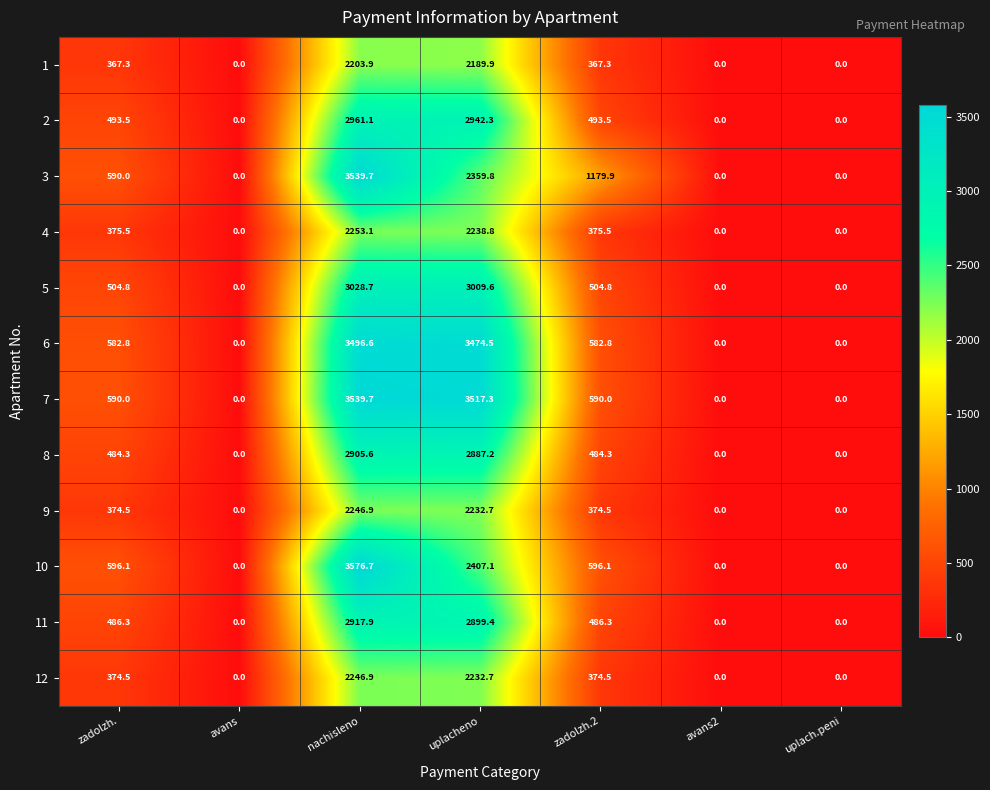

How many values in 8 are above zero?

4